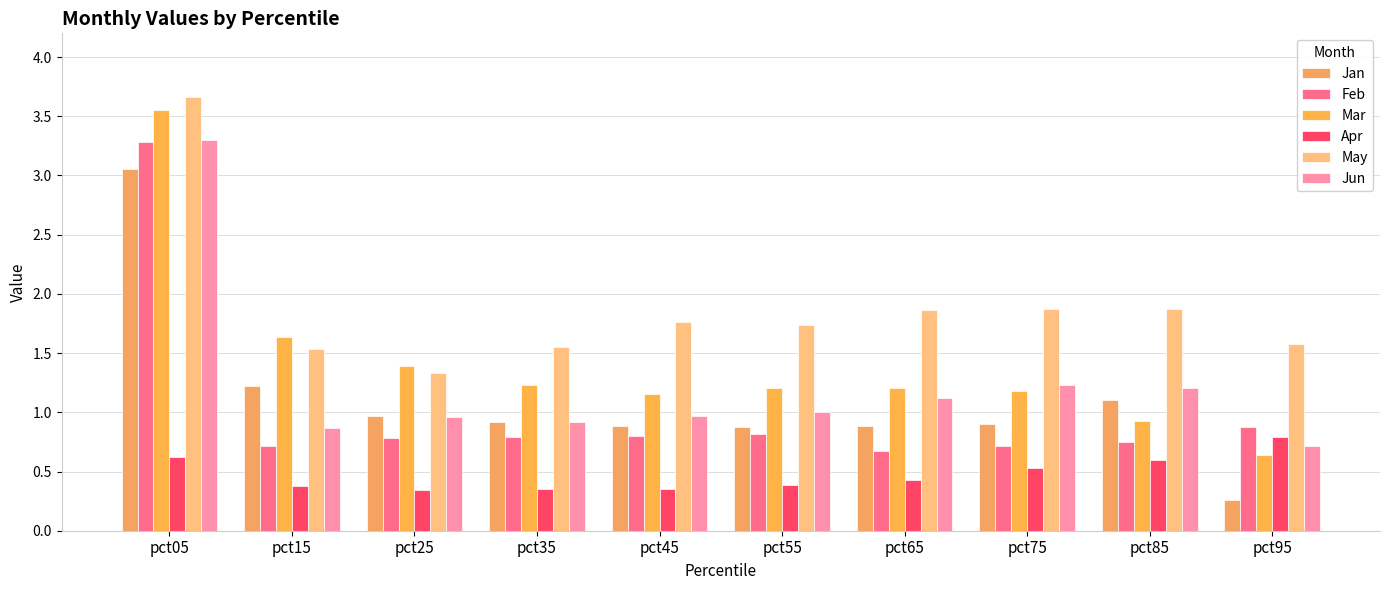

How many bars are there in total?

60